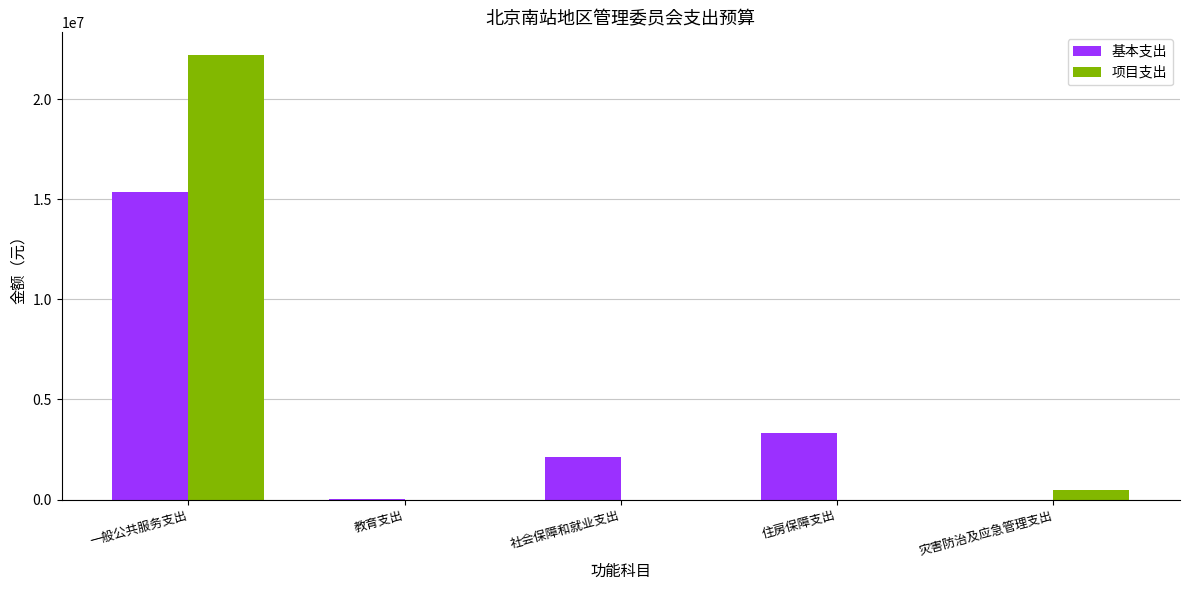

True or false: 项目支出 has a value of 0 at 社会保障和就业支出.

True